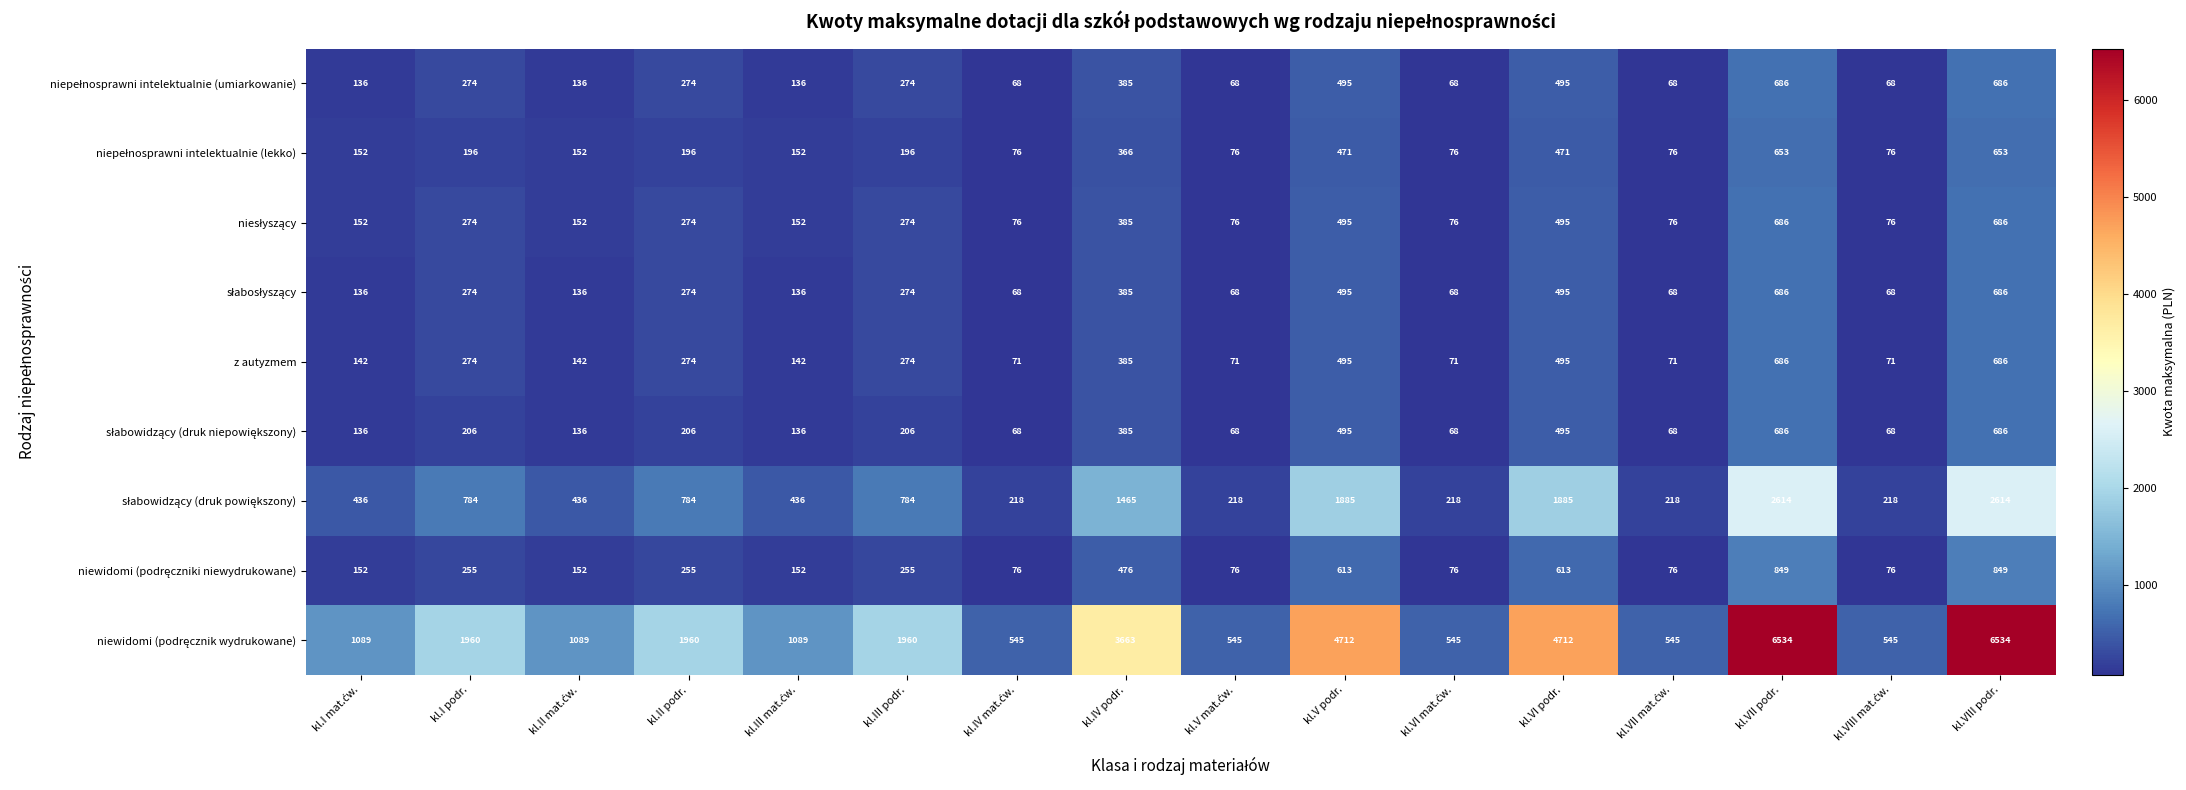

What is the greatest value displayed?

6534